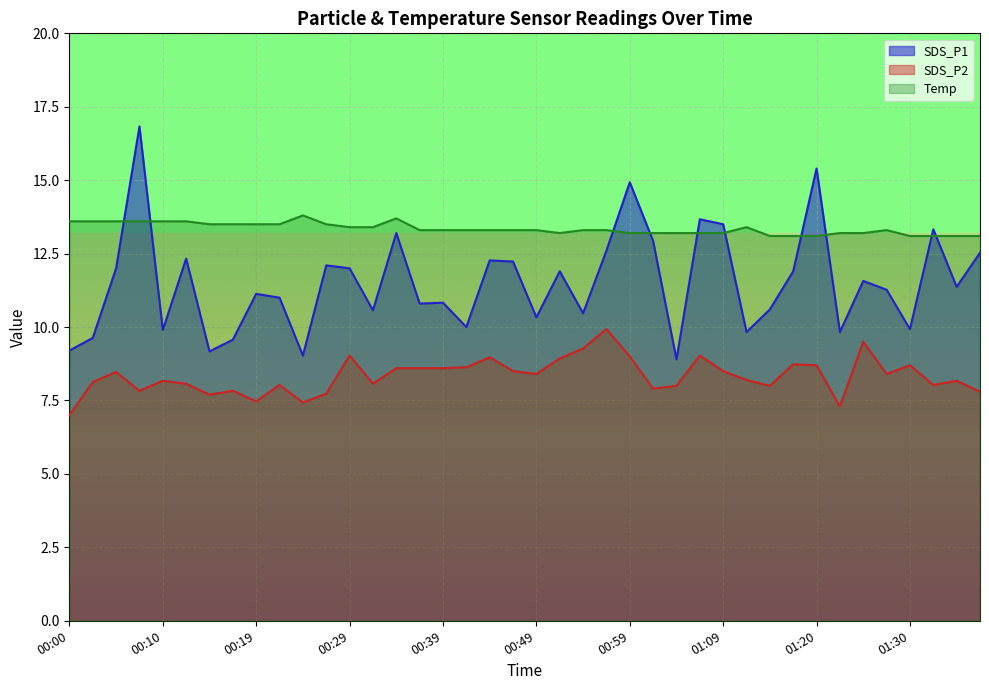

How many values in the SDS_P1 series are below 11?

17